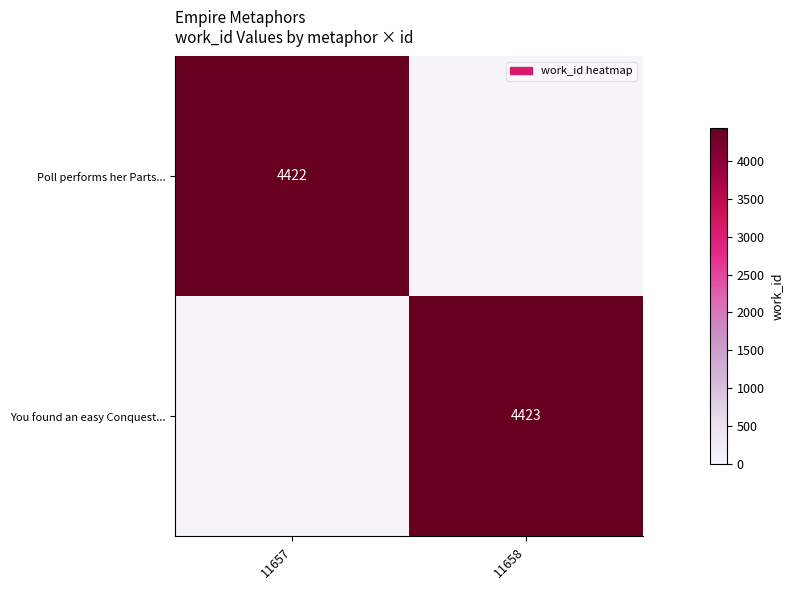

True or false: Poll performs her Parts... has a value of 7874 at 11657.

False